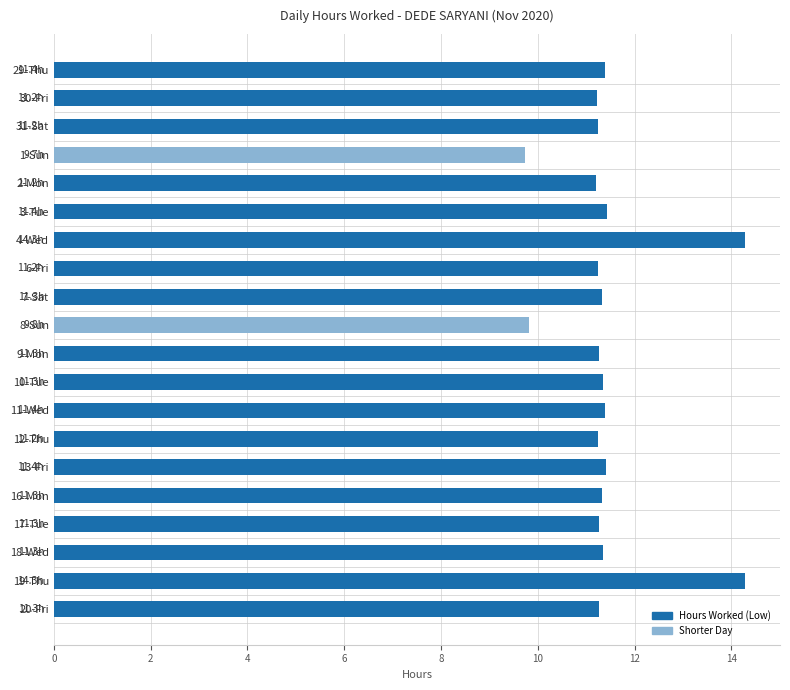

The value at 1-Sun is 13.7. True or false?

False